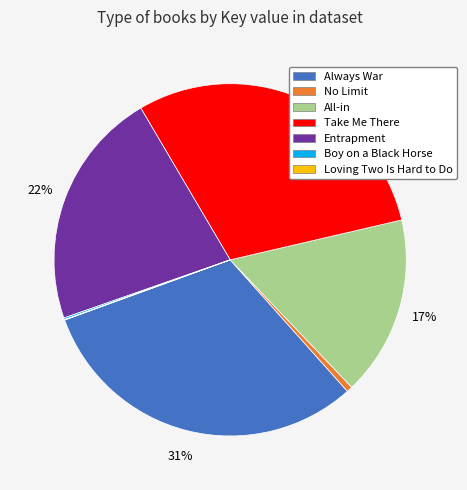

Is the sum of Take Me There and All-in greater than half?

No